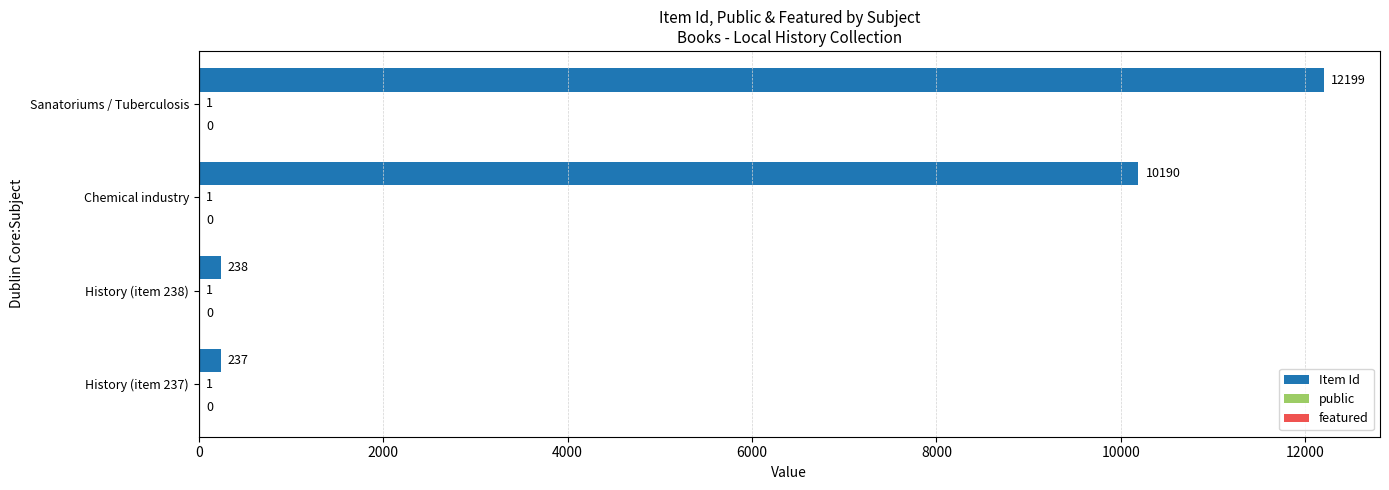

Between History (item 238) and Sanatoriums / Tuberculosis, which series saw the biggest shift?

Item Id